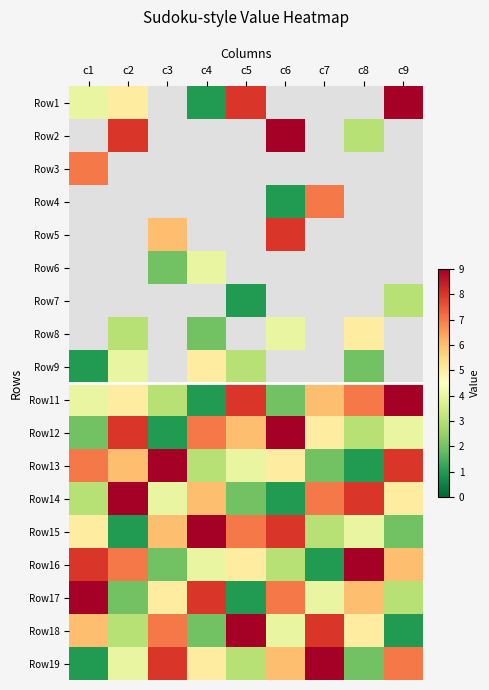

How many categories are shown in the chart?

9